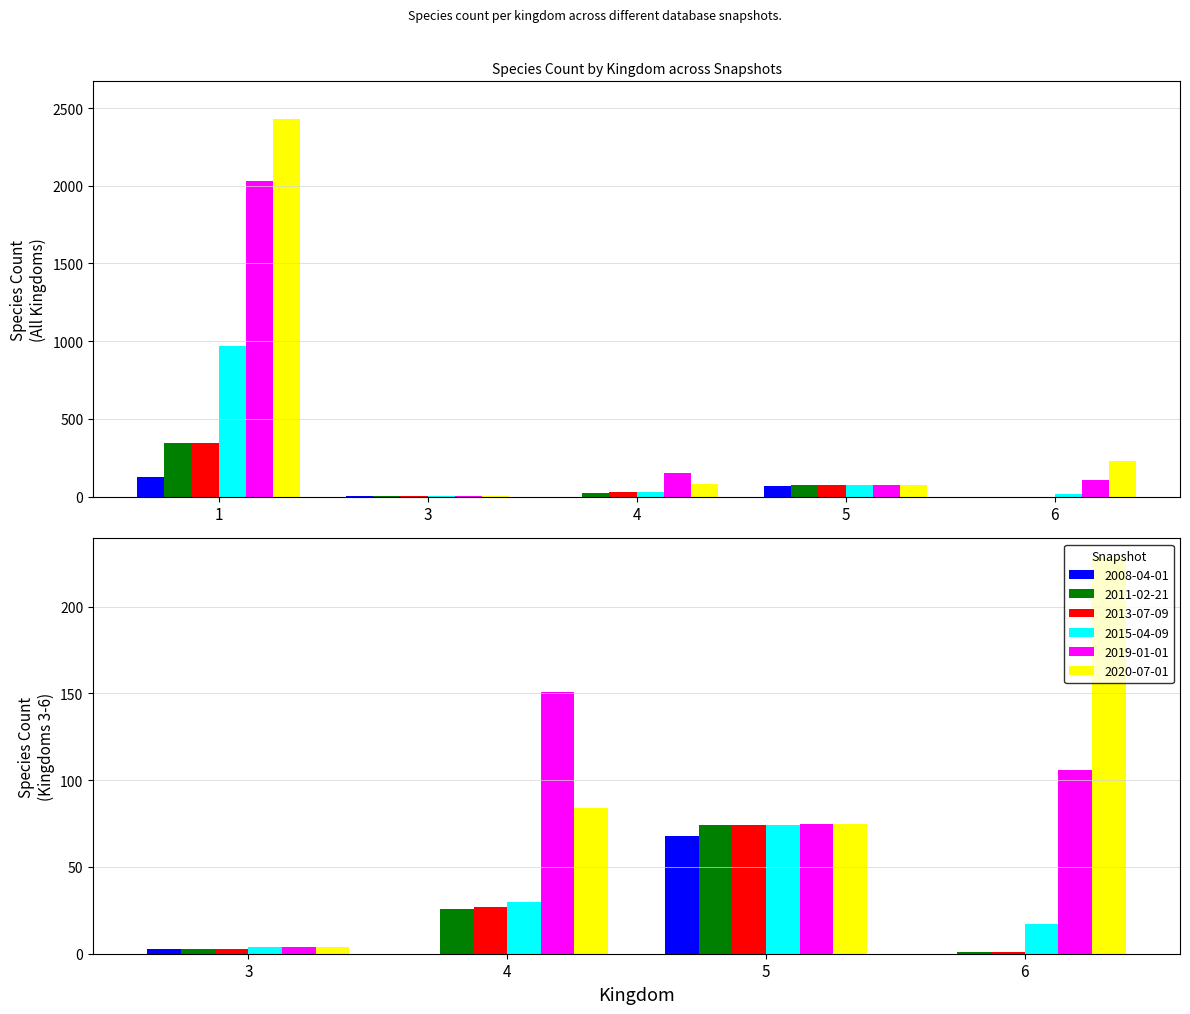

Between 6 and 5, which is larger?

5